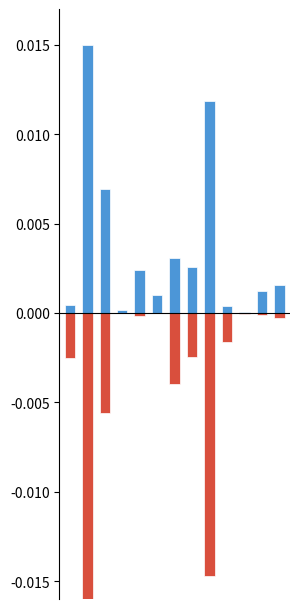

Reading left to right, what are all the values shown in this chart?

Белки: 0=0.0	1=0.0	2=0.0	3=0.0	4=0.0	5=0.0	6=0.0	7=0.0	8=0.0	9=0.0	10=0.0	11=0.0	12=0.0
Жиры: 0=-0.0	1=-0.0	2=-0.0	3=0.0	4=-0.0	5=0.0	6=-0.0	7=-0.0	8=-0.0	9=-0.0	10=-0.0	11=-0.0	12=-0.0